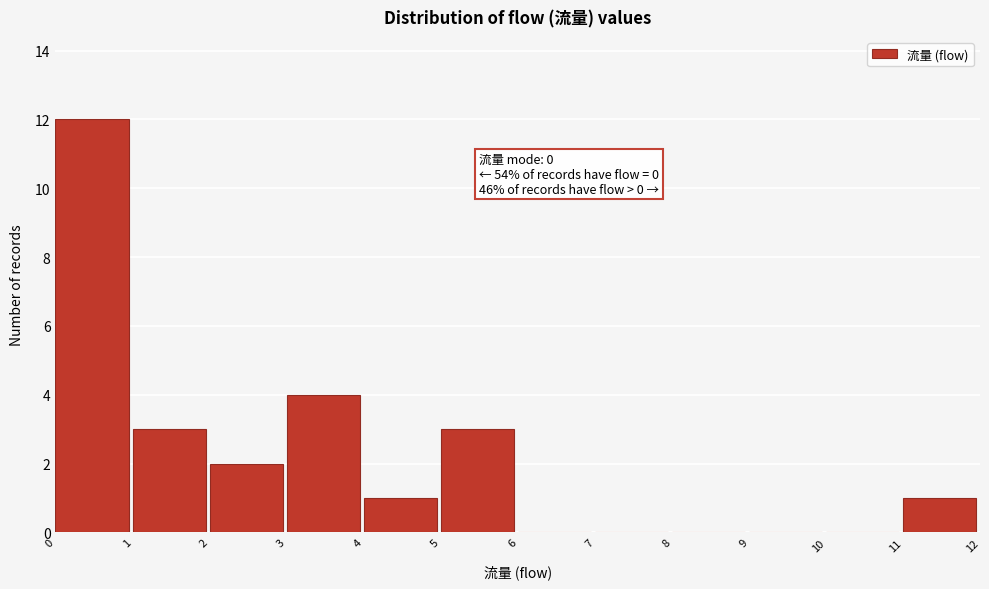

Which range on the x-axis has the tallest bar?

0 to 1